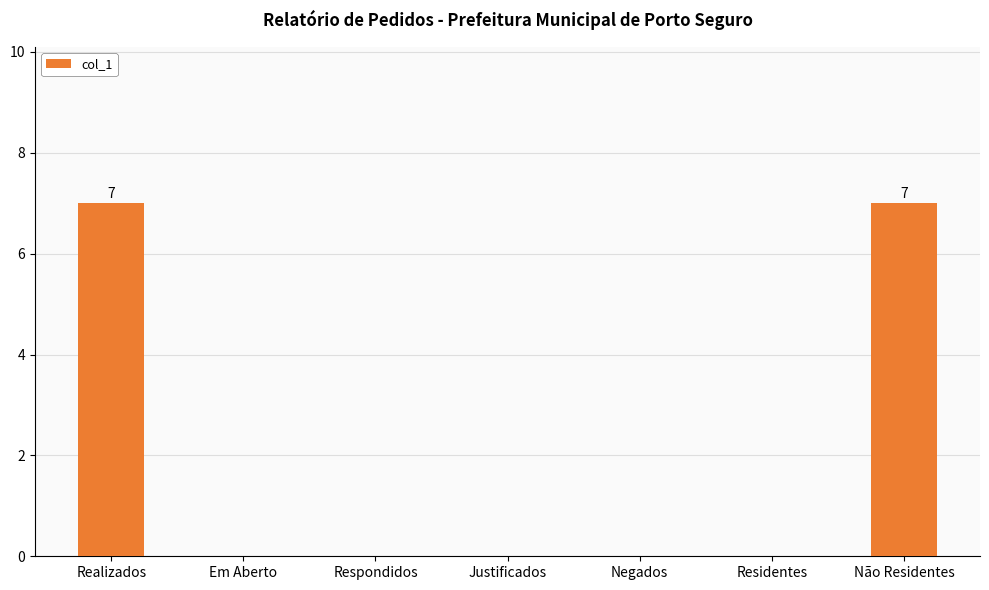

What is the greatest value displayed?

7